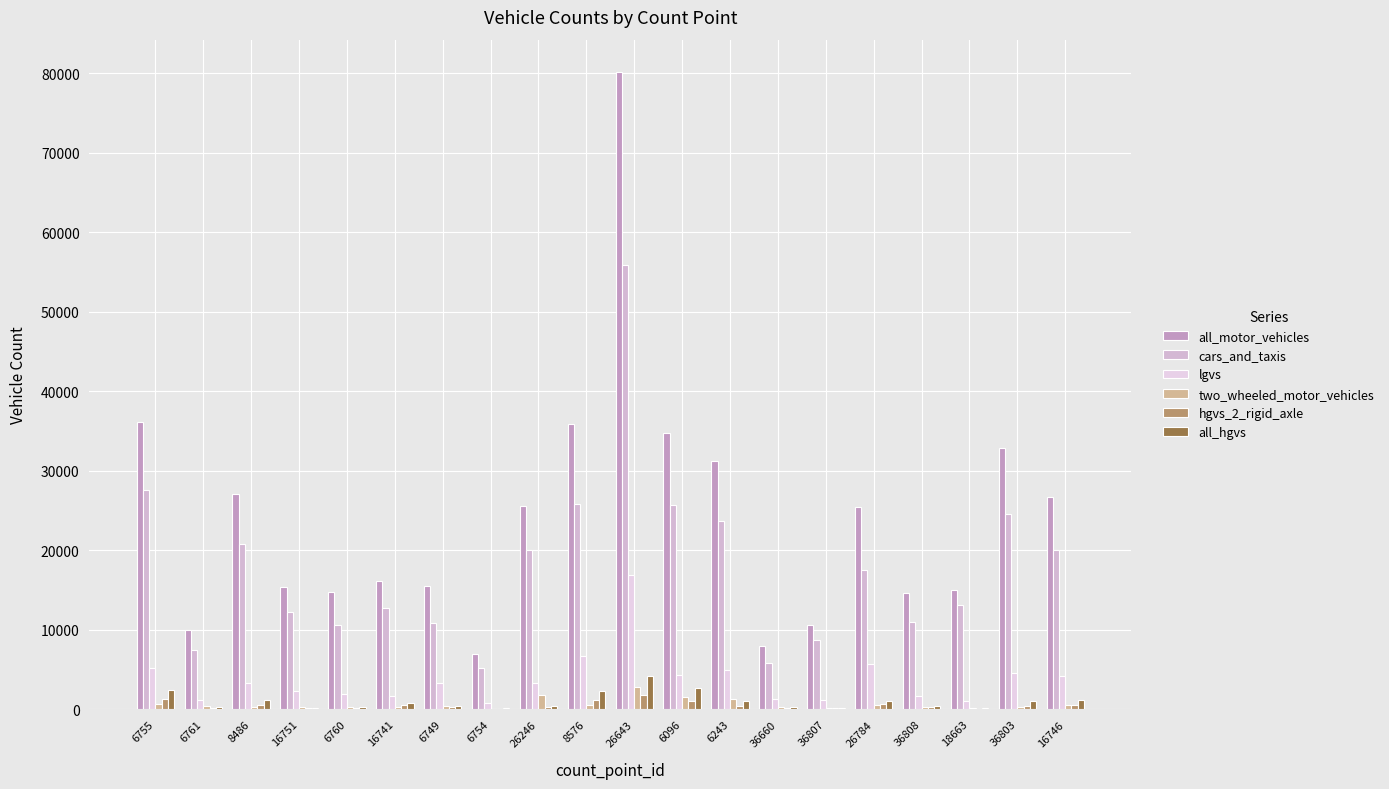

Reading left to right, what are all the values shown in this chart?

all_motor_vehicles: 36178	9921	27047	15421	14774	16085	15489	7005	25589	35847	80219	34772	31193	7954	10558	25402	14559	14955	32846	26756
cars_and_taxis: 27579	7409	20794	12205	10620	12745	10897	5182	19996	25859	55917	25745	23692	5791	8762	17499	10969	13102	24524	20013
lgvs: 5227	1165	3269	2249	1906	1617	3283	796	3332	6706	16842	4331	4925	1312	1199	5632	1710	1091	4579	4148
two_wheeled_motor_vehicles: 624	440	314	295	311	237	464	79	1782	557	2748	1477	1264	238	151	593	310	99	310	534
hgvs_2_rigid_axle: 1290	183	506	123	193	538	326	74	323	1170	1821	1057	435	184	109	670	245	88	426	533
all_hgvs: 2389	292	1148	186	265	817	370	98	441	2353	4196	2719	1073	230	140	975	402	154	1047	1171